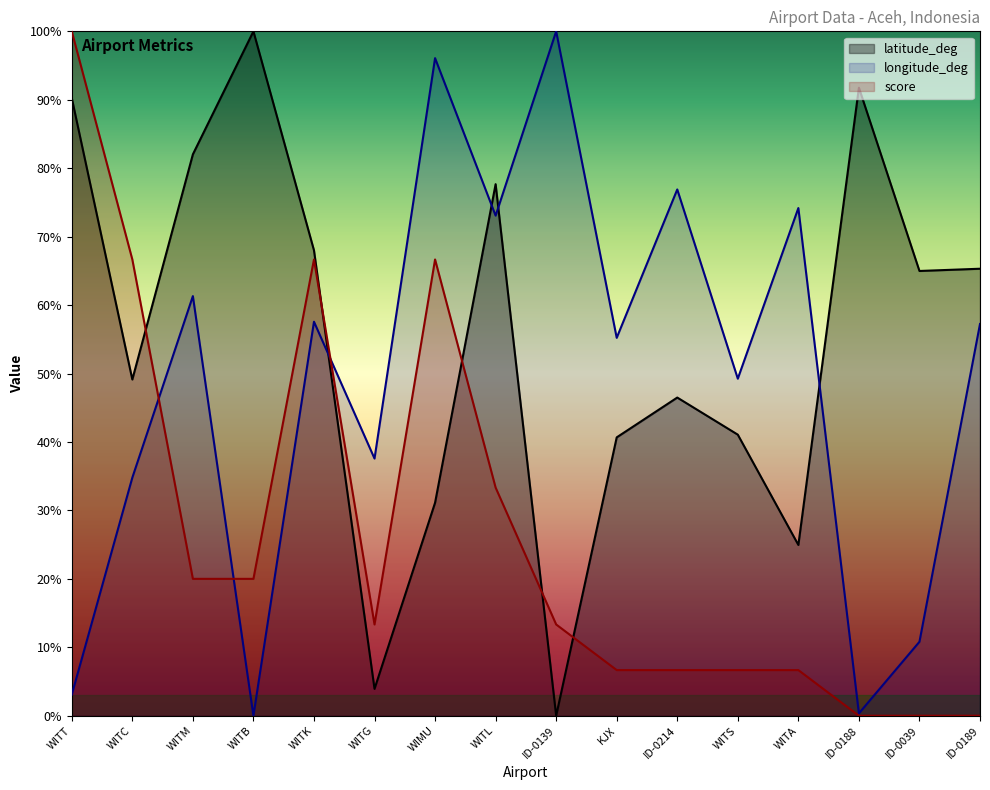

What is the sum of the latitude_deg values at KJX and WITL?

118.3